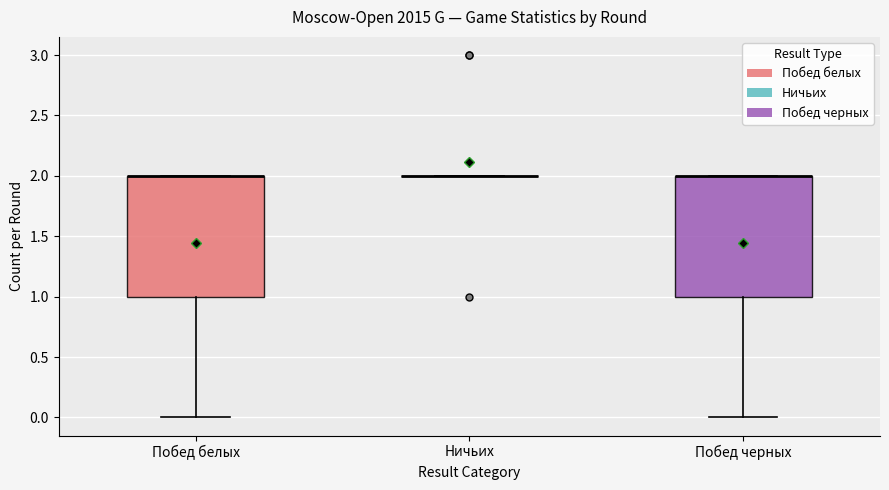

Reading left to right, transcribe this box plot: for each box, give where its median line is, the range the box spans, and where its two whiskers end, as read against the y-axis. The values are not printed on the chart, so give them approximately, as read against the axis.

Побед белых: median 2 (drawn on the box's upper edge), box 1 to 2, whiskers 0 to 2
Ничьих: box collapsed to a line at 2, whiskers 2 to 2
Побед черных: median 2 (drawn on the box's upper edge), box 1 to 2, whiskers 0 to 2